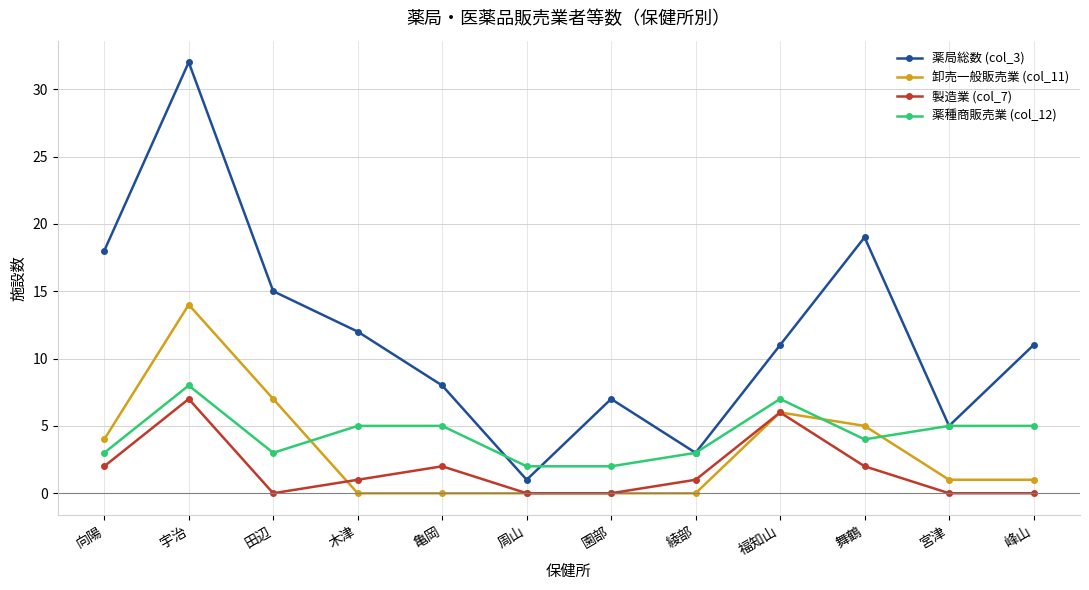

At which category does 薬種商販売業 (col_12) reach its first local valley?

田辺